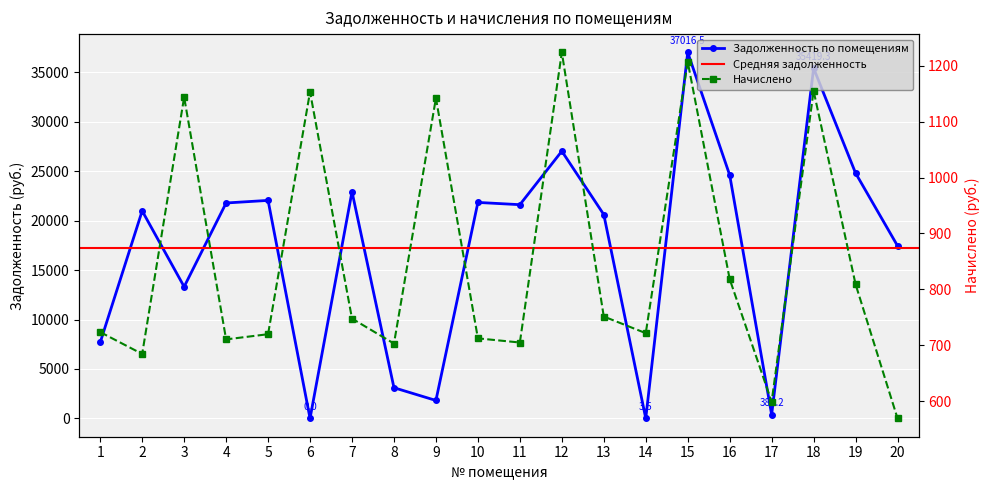

True or false: задолженность (взнос) has more than 1 points higher than both neighbors.

True